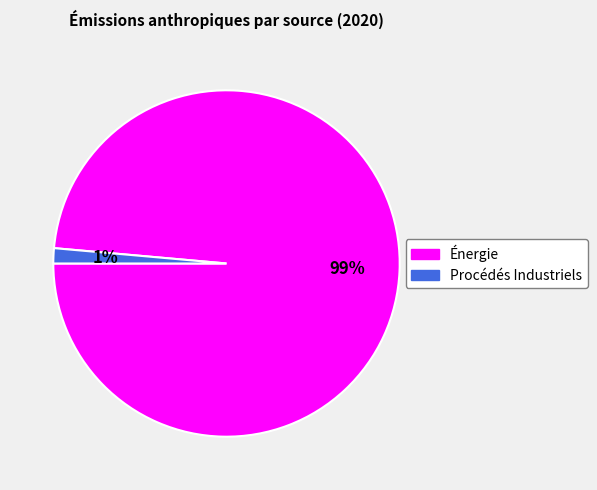

How many segments does this pie chart have?

2